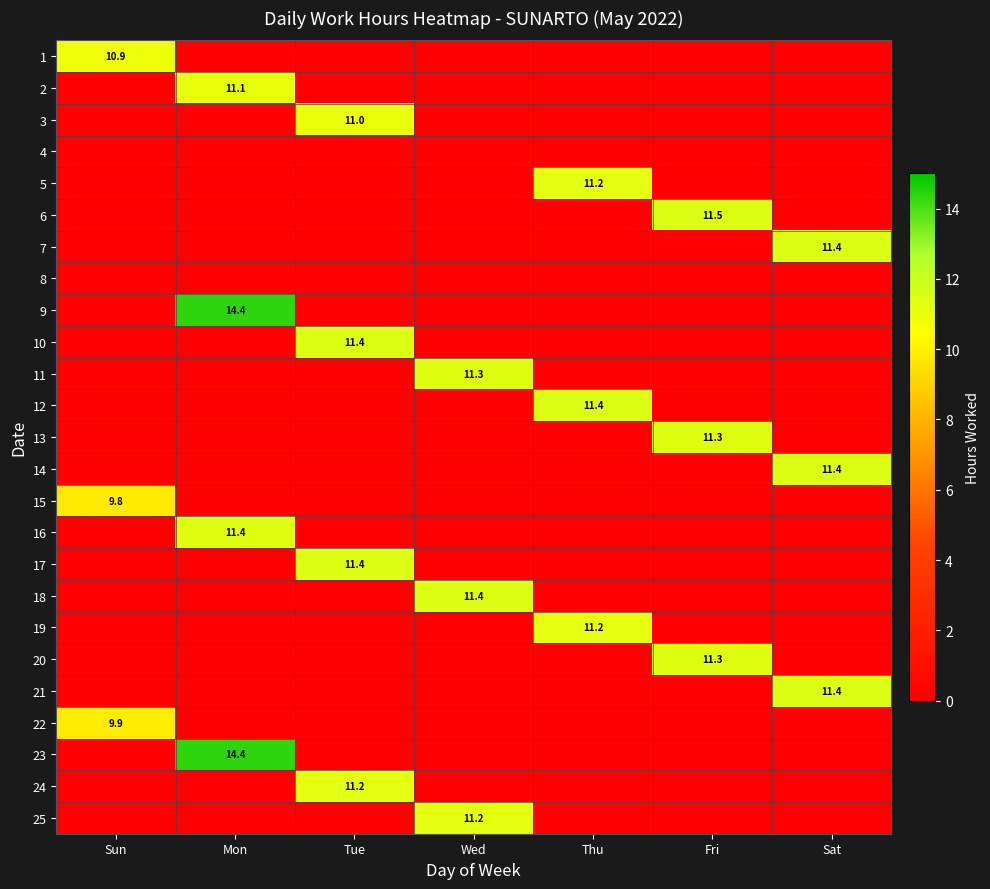

At which label is 8 closest to 0?

Sun